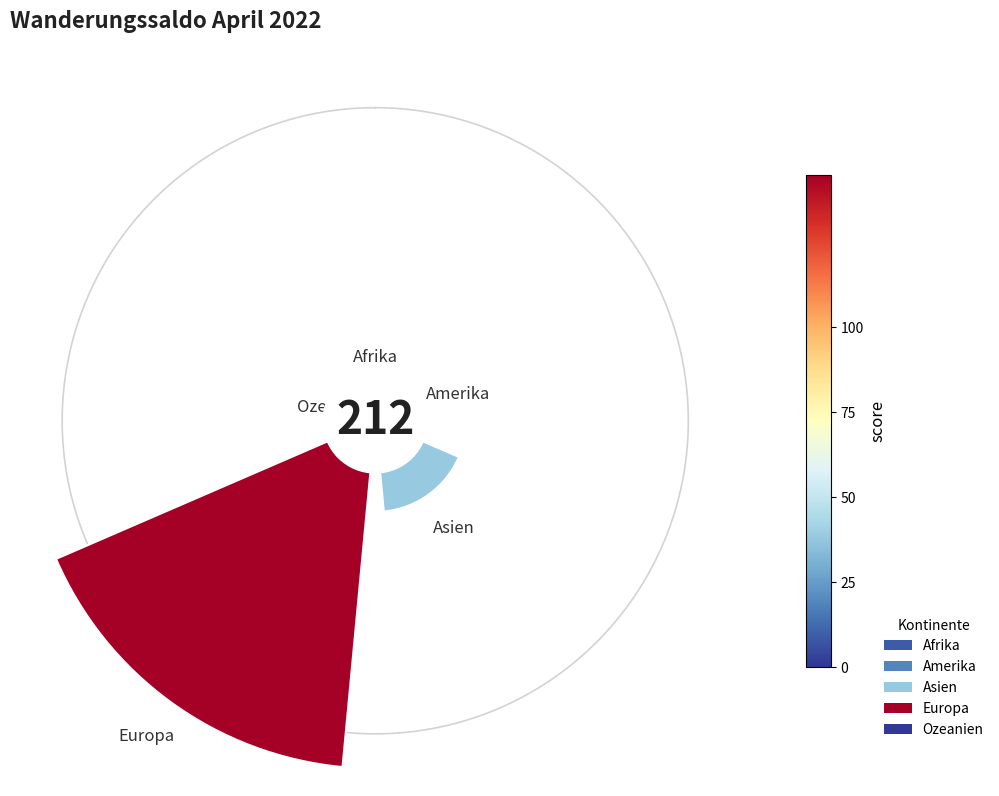

Is Amerika the majority of the pie?

No